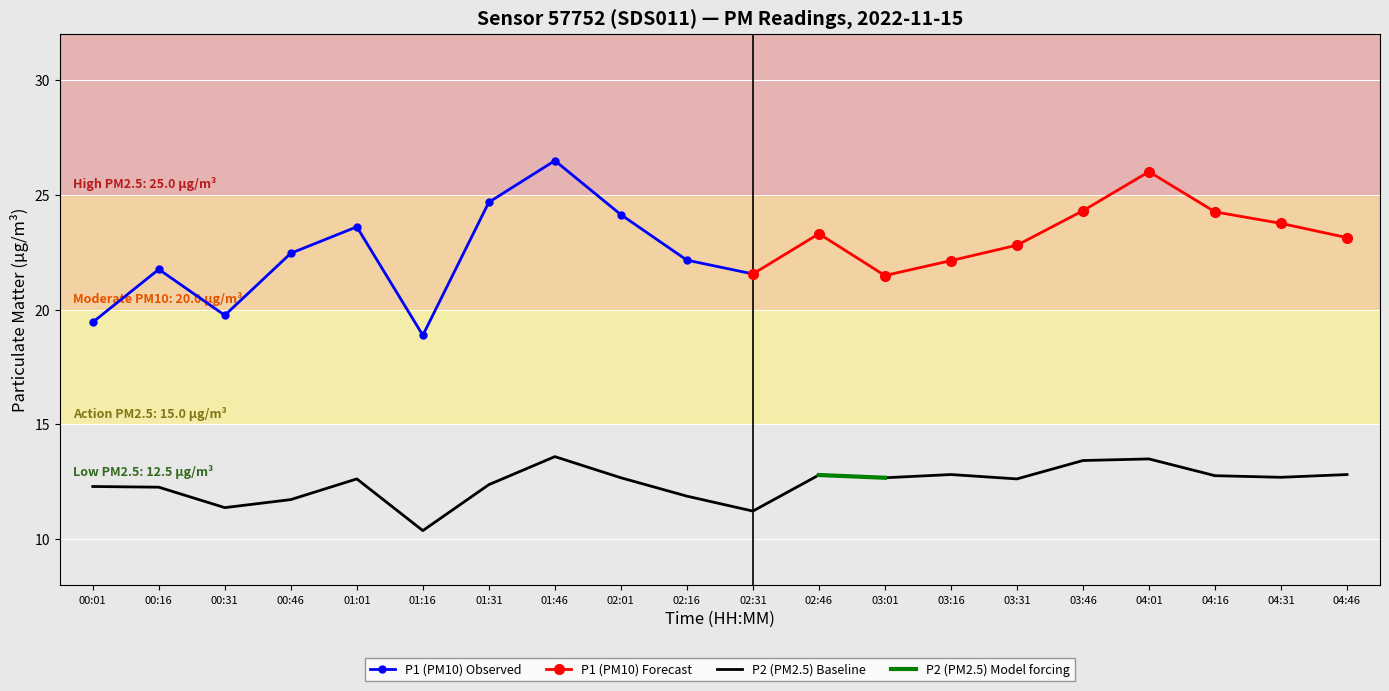

How many data points are less than 12?

5